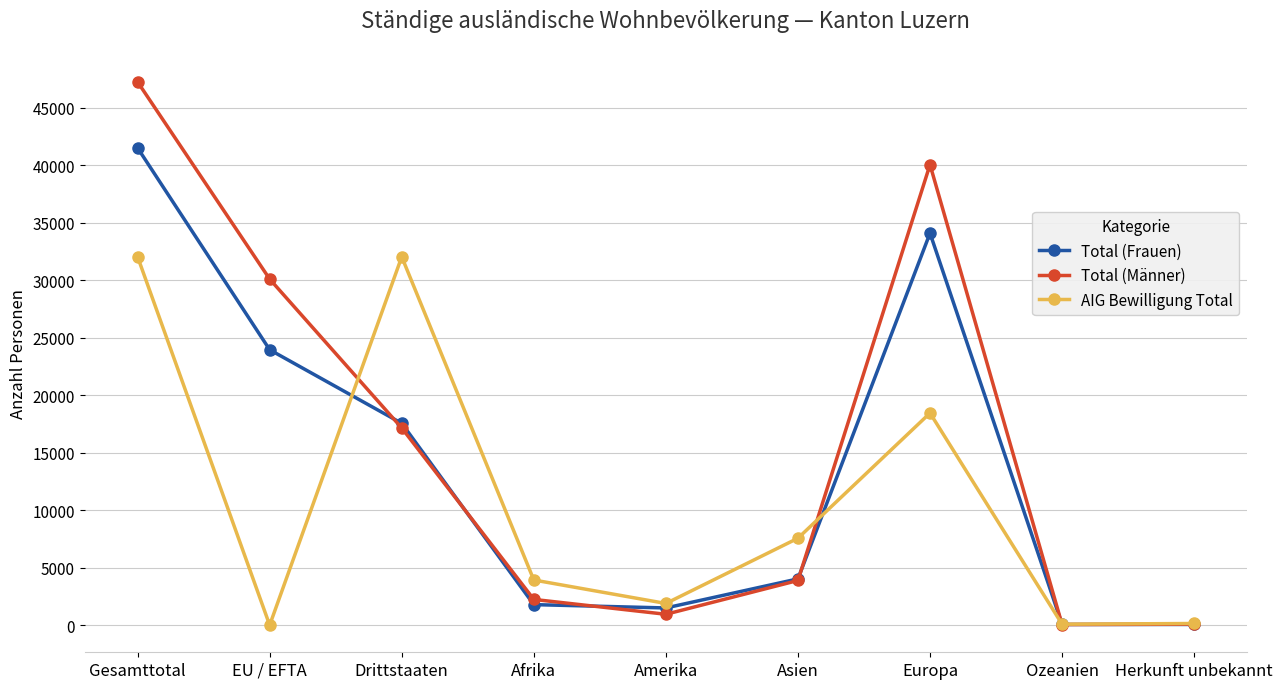

Which series has the widest spread of values?

Total (Männer)